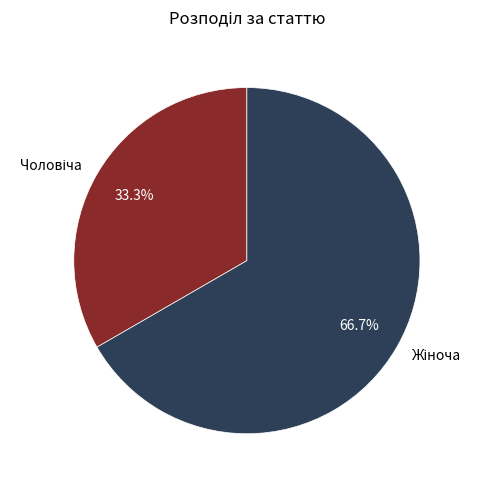

Does any single category account for the majority?

Yes